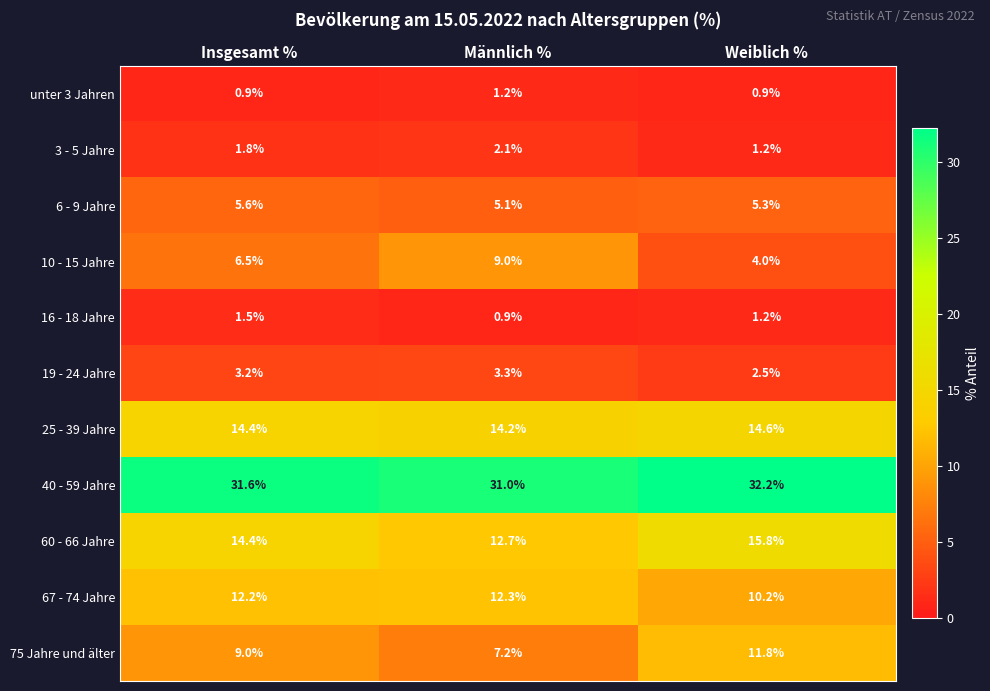

What is the difference between the 3 - 5 Jahre values at Insgesamt % and Männlich %?

0.3